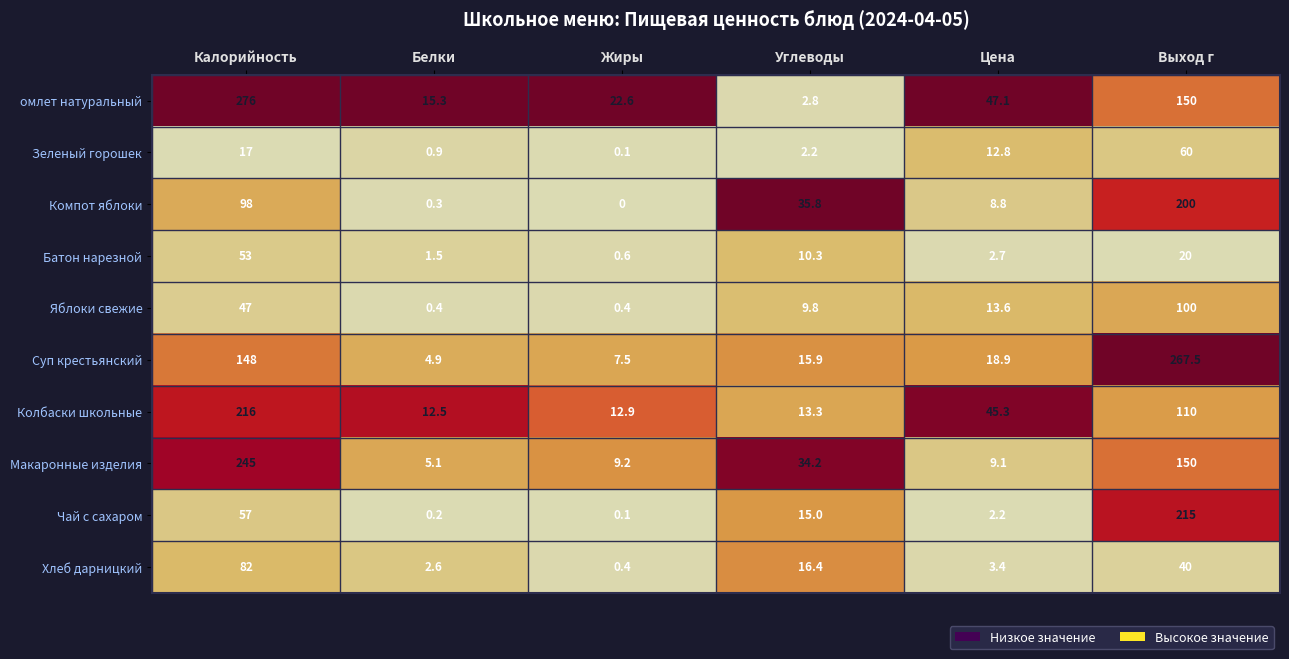

Where is Батон нарезной nearest to the value 26?

Выход г